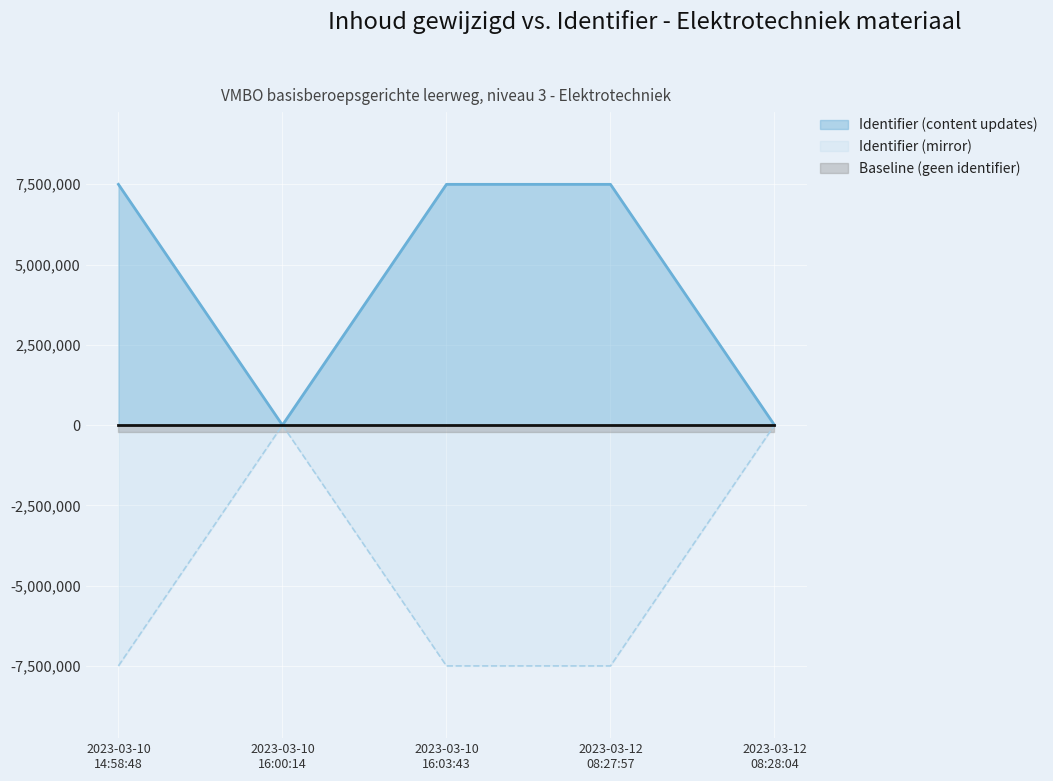

Is the value of Identifier (mirror) at 2023-03-12 08:28:04 greater than the value of Identifier (content updates) at 2023-03-10 14:58:48?

No